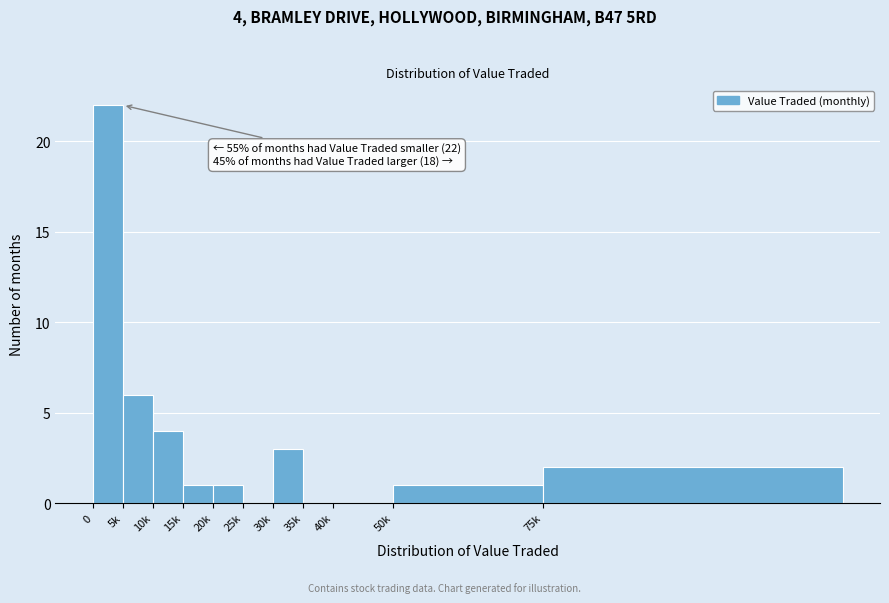

Reading left to right, transcribe all the data shown in this chart.

0=22	5k=6	10k=4	15k=1	20k=1	25k=0	30k=3	35k=0	40k=0	50k=1	75k=2